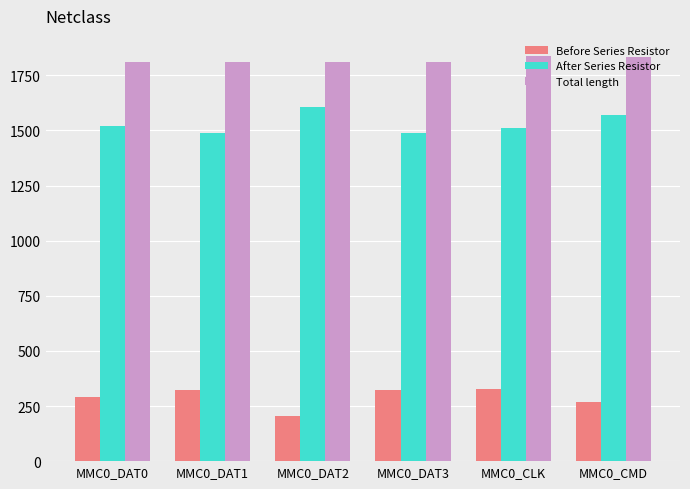

What is the maximum value shown in the chart?

1837.0